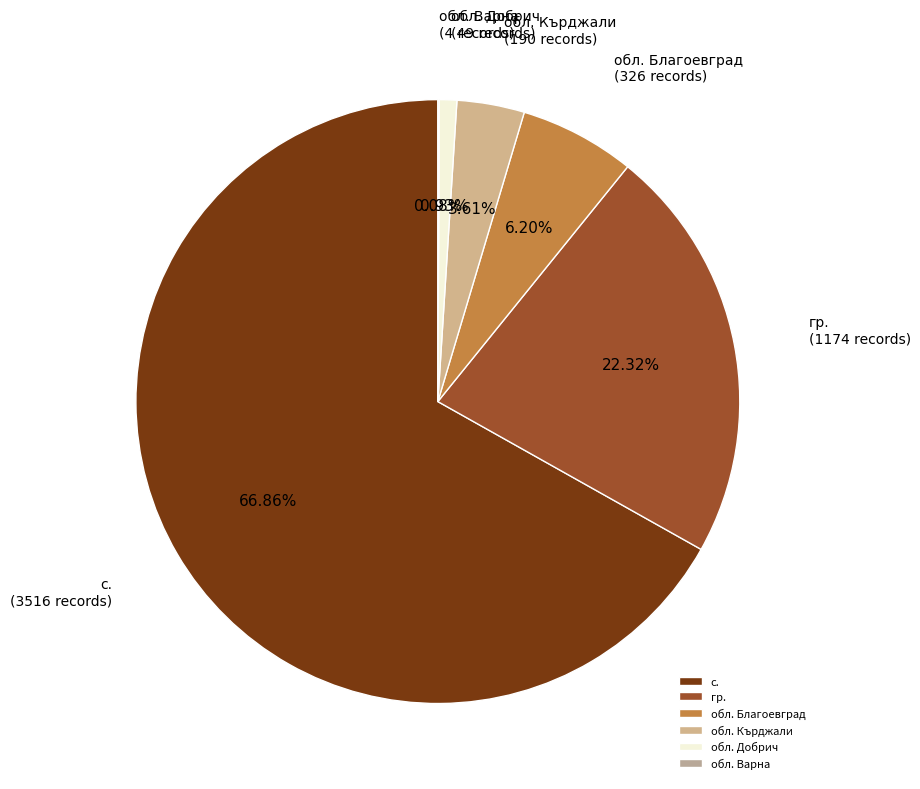

What is the total percentage of обл. Добрич and обл. Благоевград?

7.1%